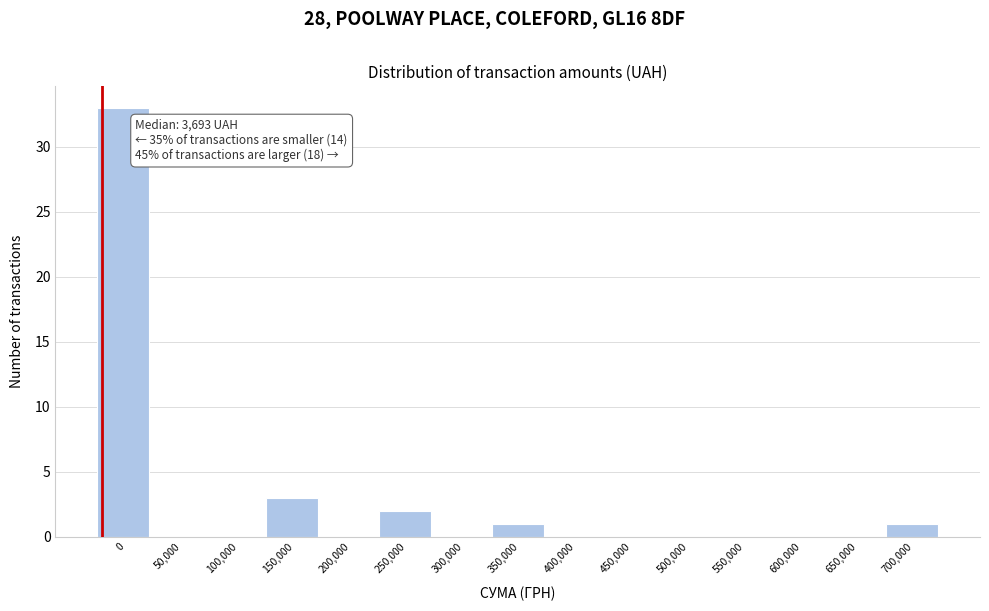

Reading right to left, extract all data points from this chart.

700,000=1	650,000=0	600,000=0	550,000=0	500,000=0	450,000=0	400,000=0	350,000=1	300,000=0	250,000=2	200,000=0	150,000=3	100,000=0	50,000=0	0=33